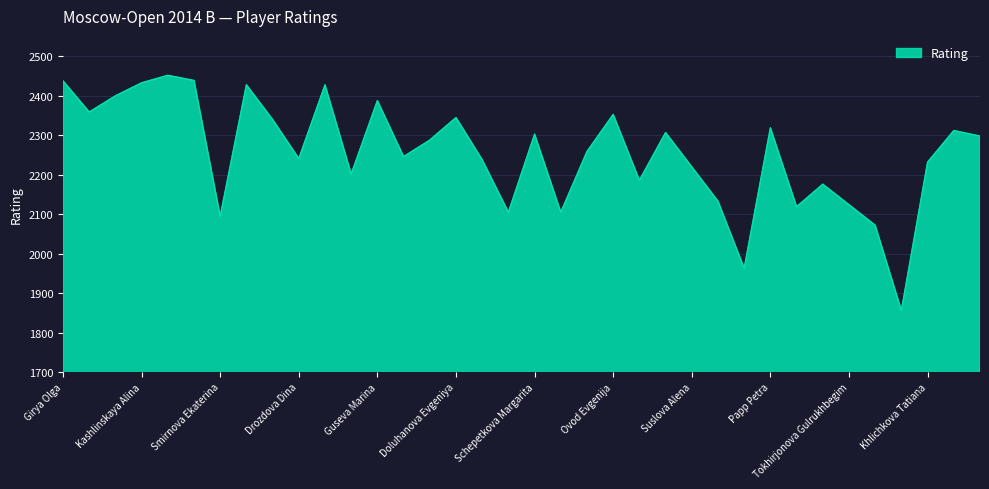

What is the average value?

2256